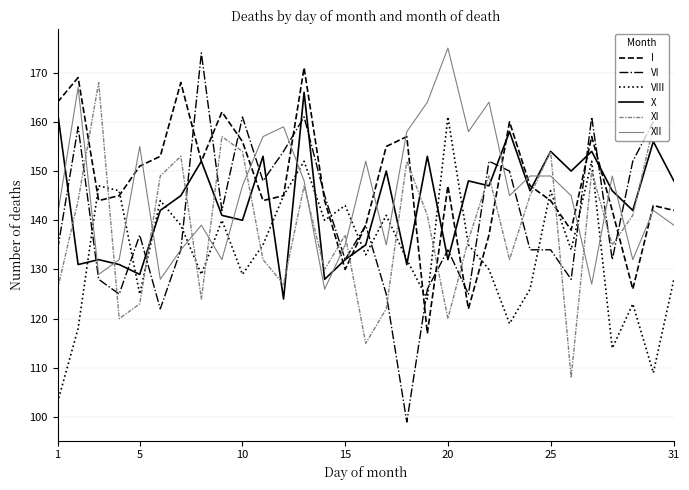

What are all the series names shown in the legend?

I, VI, VIII, X, XI, XII